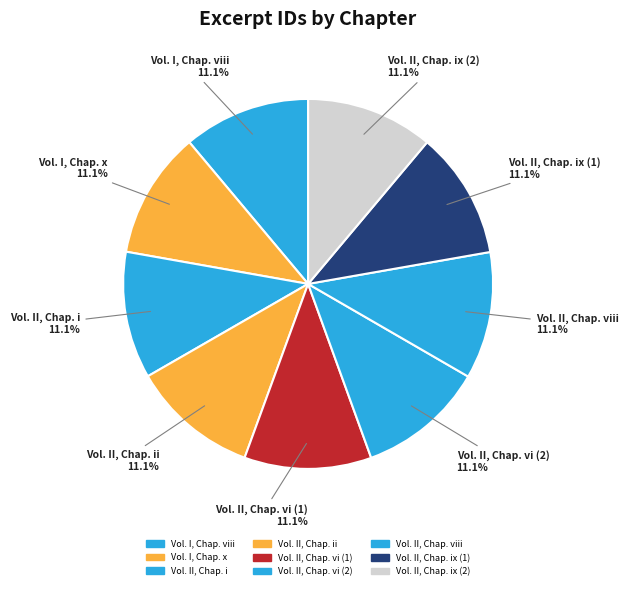

Approximately how many times larger is the value at Vol. II, Chap. vi (1) compared to Vol. I, Chap. x?

1.0